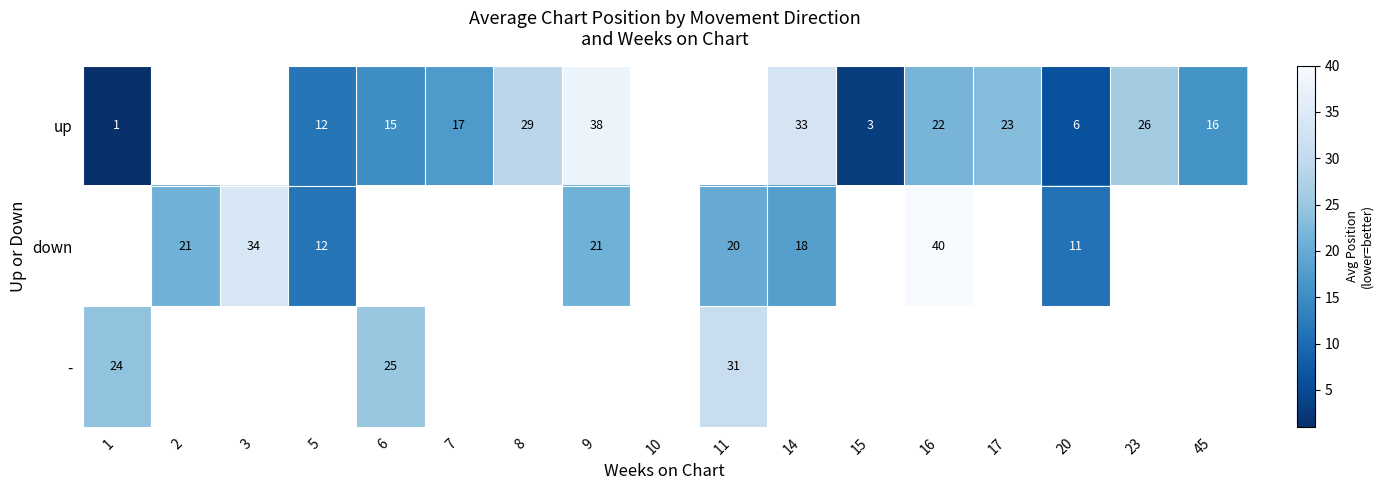

The value of - at 11 is 31. True or false?

True